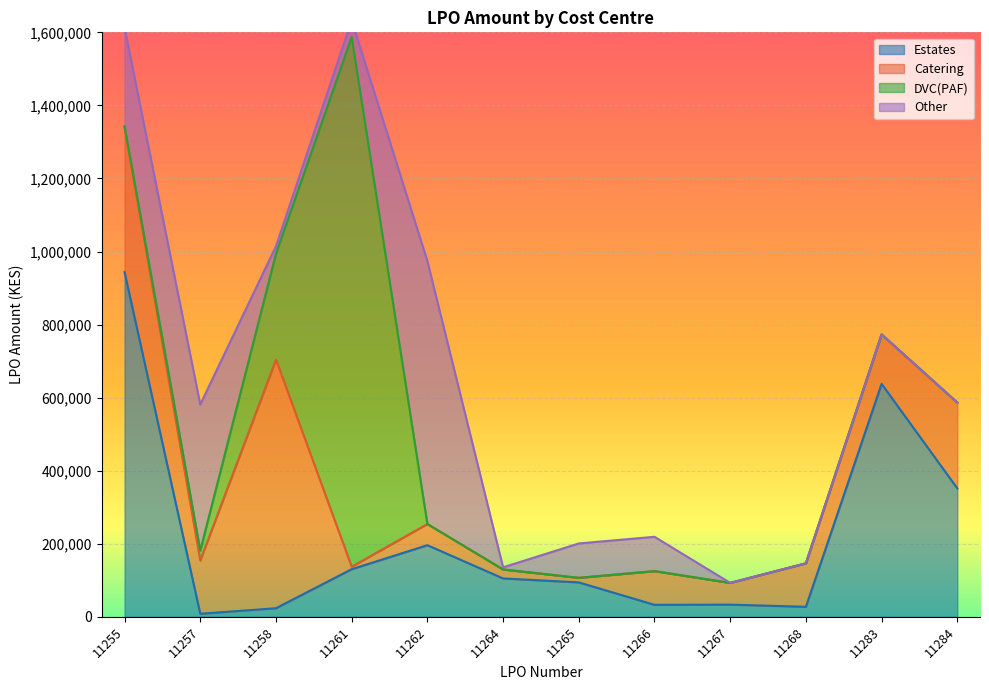

True or false: DVC(PAF) has more than 0 interior local peaks.

True